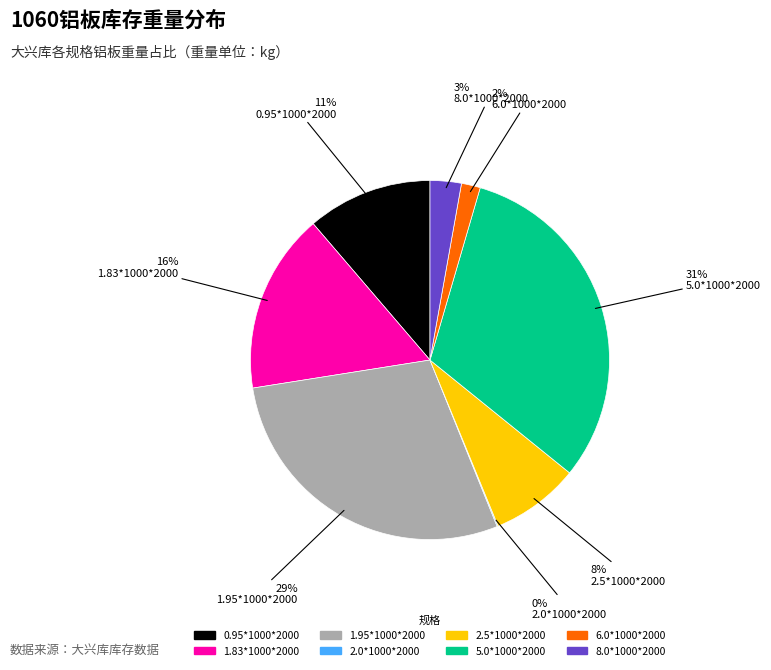

True or false: 8.0*1000*2000 accounts for 3% of the total.

True